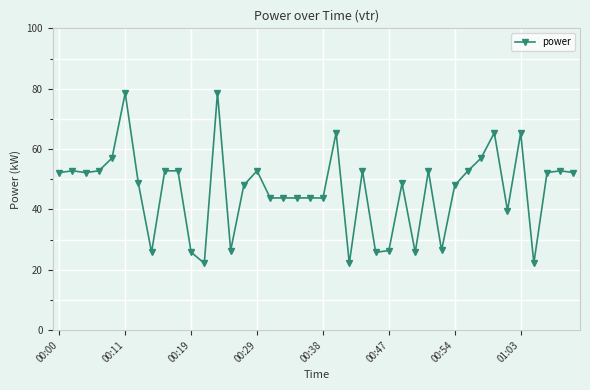

What is the sum of all values?

1852.2